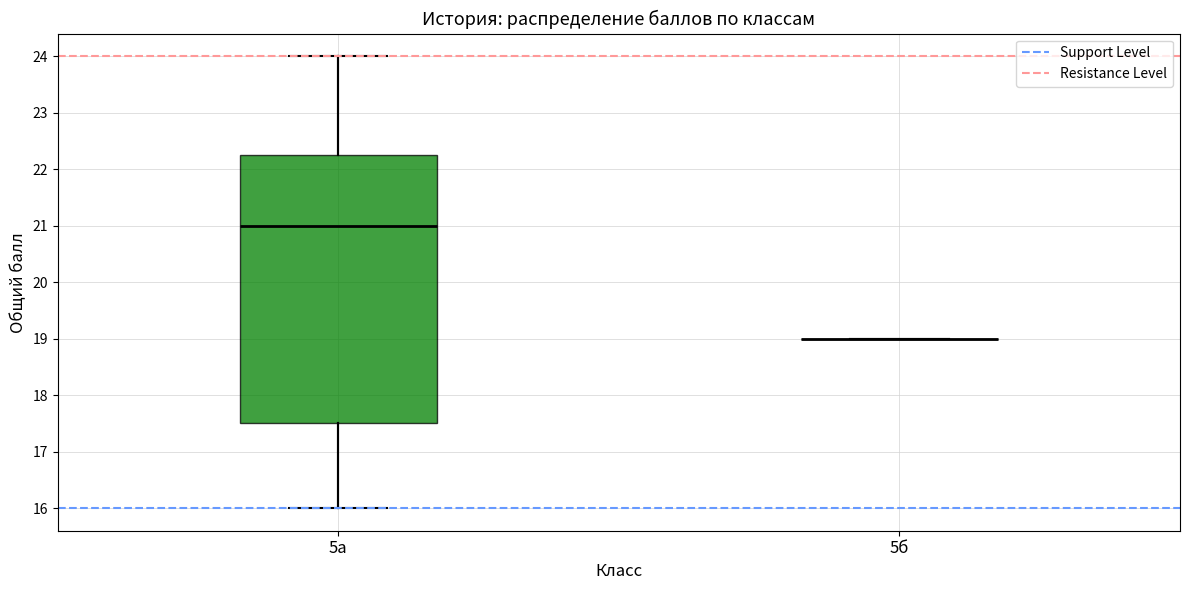

Reading left to right, transcribe this box plot: for each box, give where its median line is, the range the box spans, and where its two whiskers end, as read against the y-axis. The values are not printed on the chart, so give them approximately, as read against the axis.

5а: median 21.0, box 17.5 to 22.3, whiskers 16.0 to 24.0
5б: box collapsed to a line at 19.0, whiskers 19.0 to 19.0